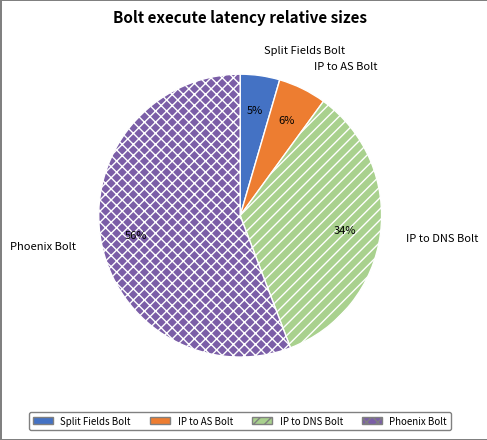

True or false: IP to DNS Bolt accounts for 34% of the total.

True